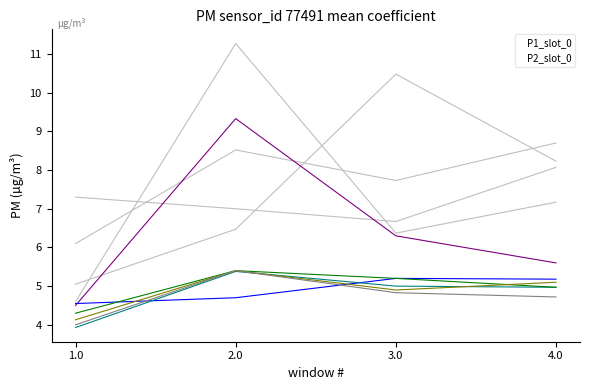

Is this an area chart (filled region under the line)?

No